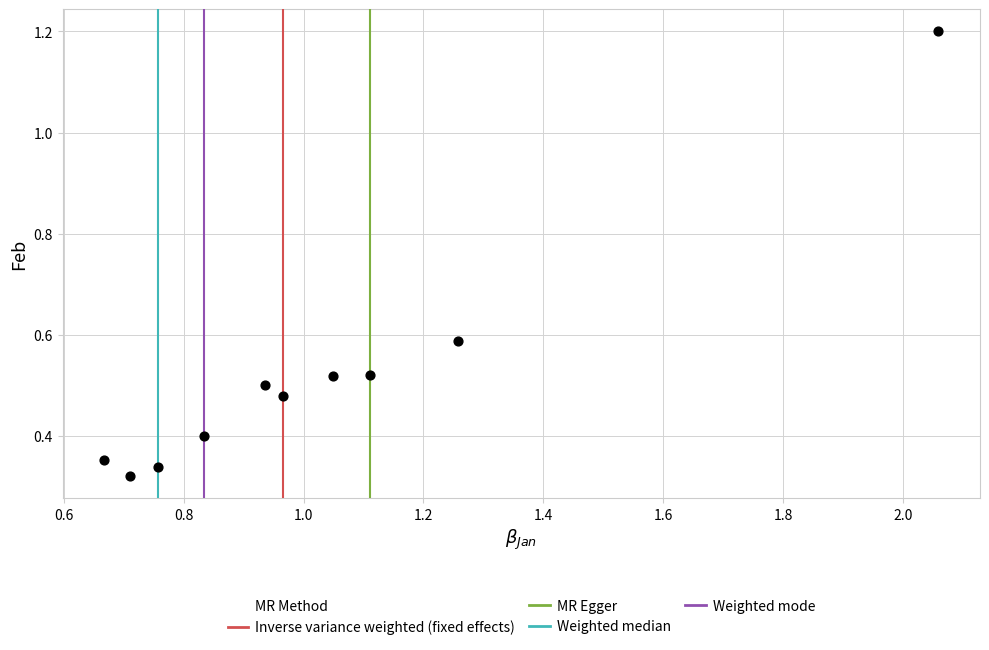

What is the range of Y values (max minus min)?

0.9